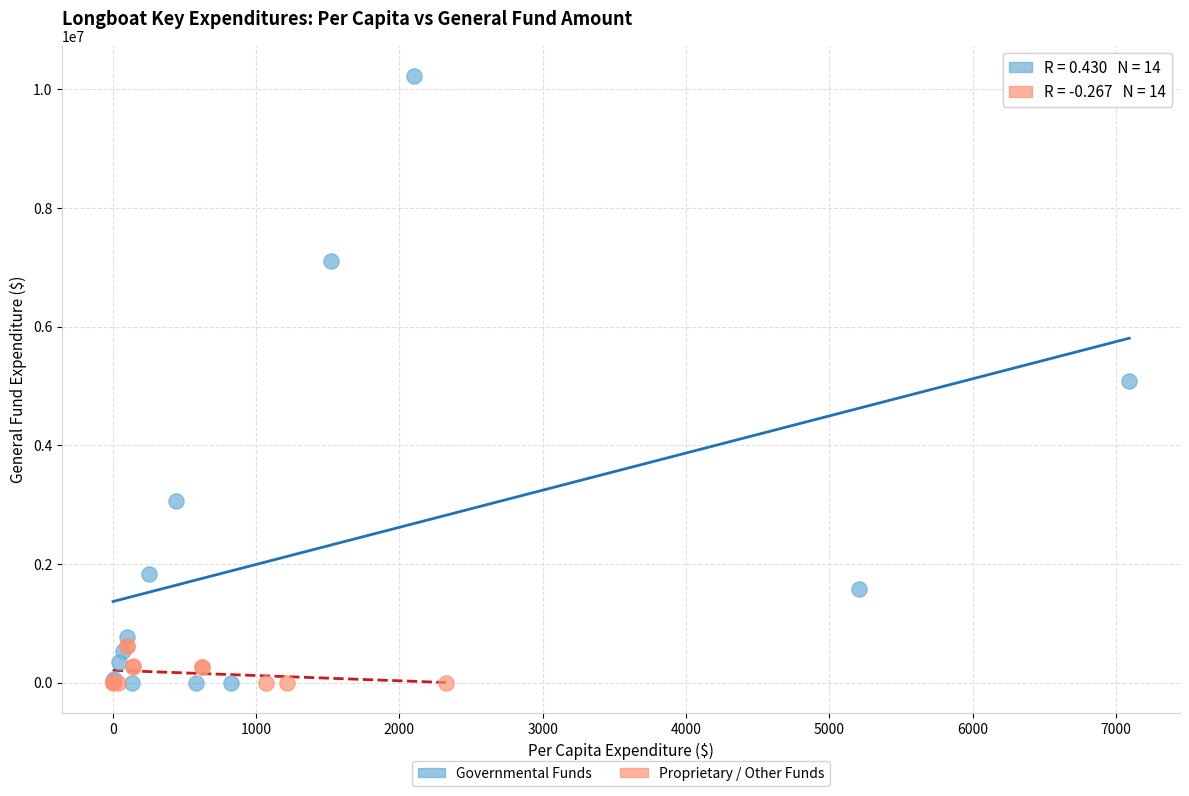

What are all the series names shown in the legend?

Governmental Funds, Proprietary / Other Funds